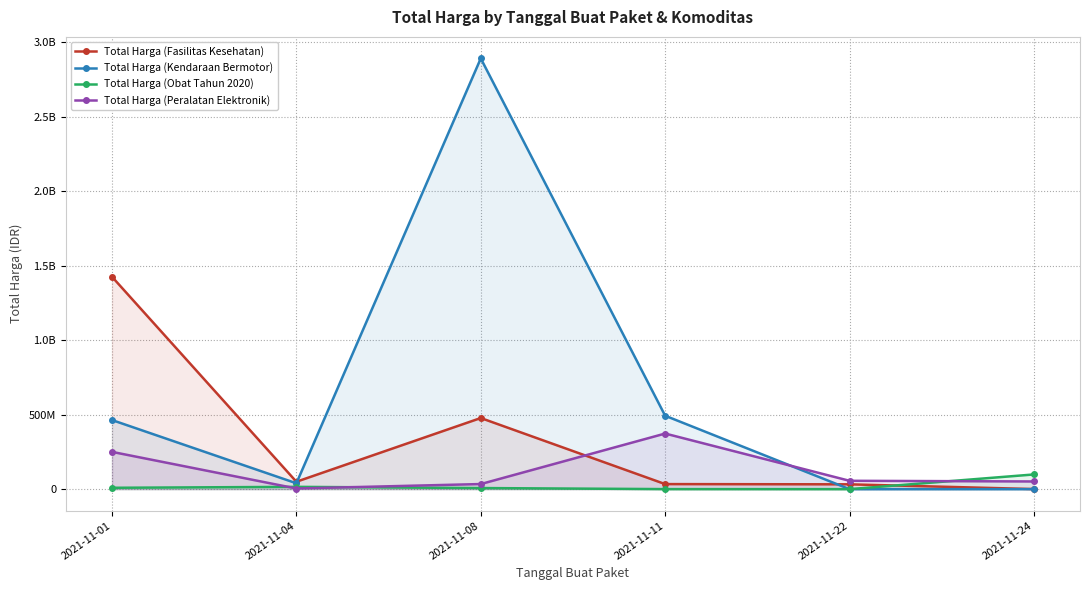

Between which two adjacent categories do Total Harga (Peralatan Elektronik) and Total Harga (Fasilitas Kesehatan) first intersect?

2021-11-08 and 2021-11-11